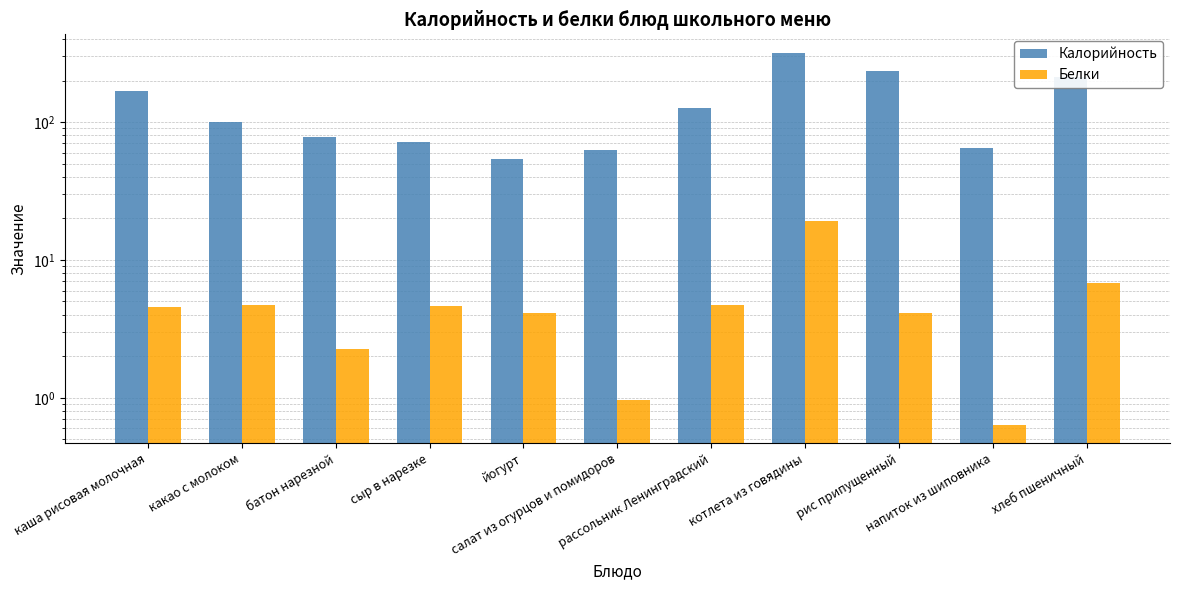

Reading right to left, list all the values displayed in this chart.

Калорийность: 211.0	65.3	236.2	317.1	125.5	62.5	53.5	71.7	78.5	100.4	167.2
Белки: 6.8	0.6	4.2	19.2	4.8	1.0	4.1	4.6	2.2	4.7	4.6